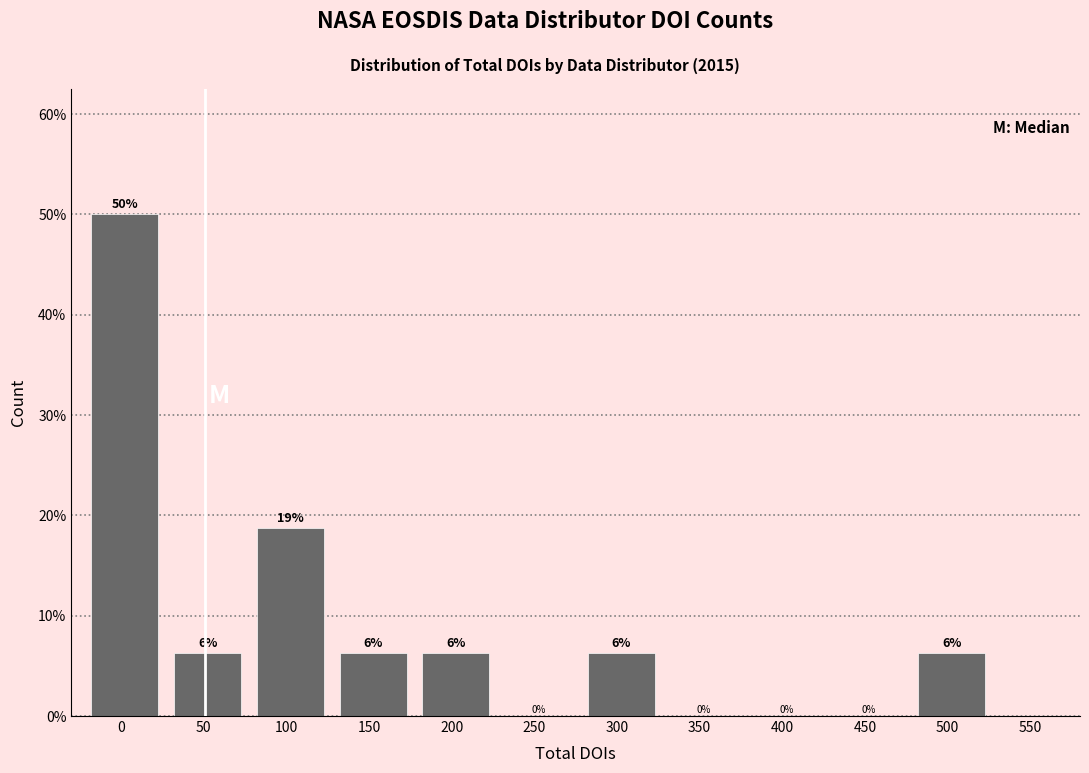

Are the bars horizontal?

No